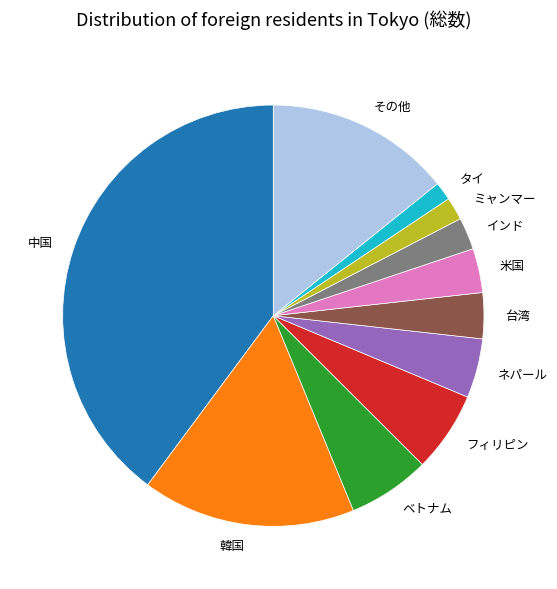

Which has a higher value, フィリピン or 台湾?

フィリピン